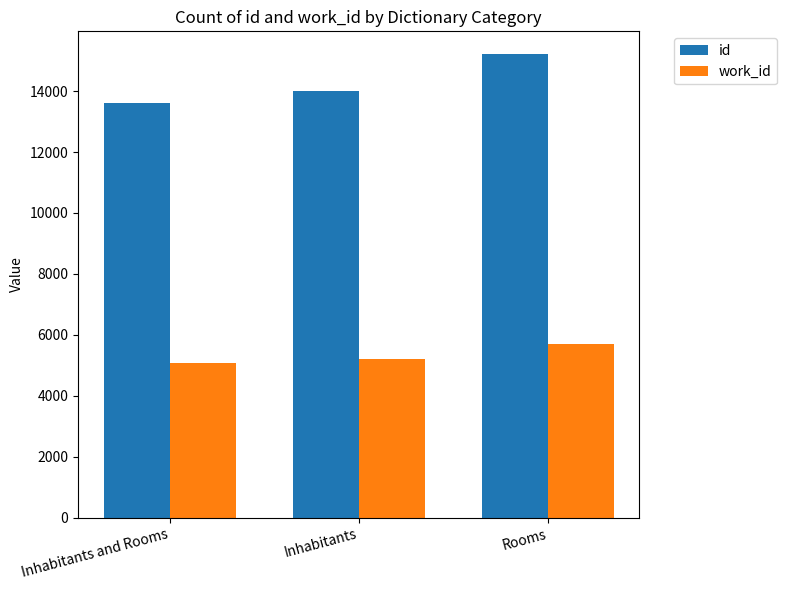

How many data points in work_id are less than 5202?

1